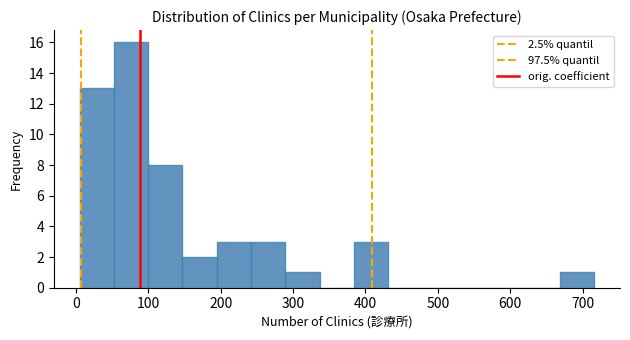

Which range on the x-axis has the tallest bar?

50 to 100